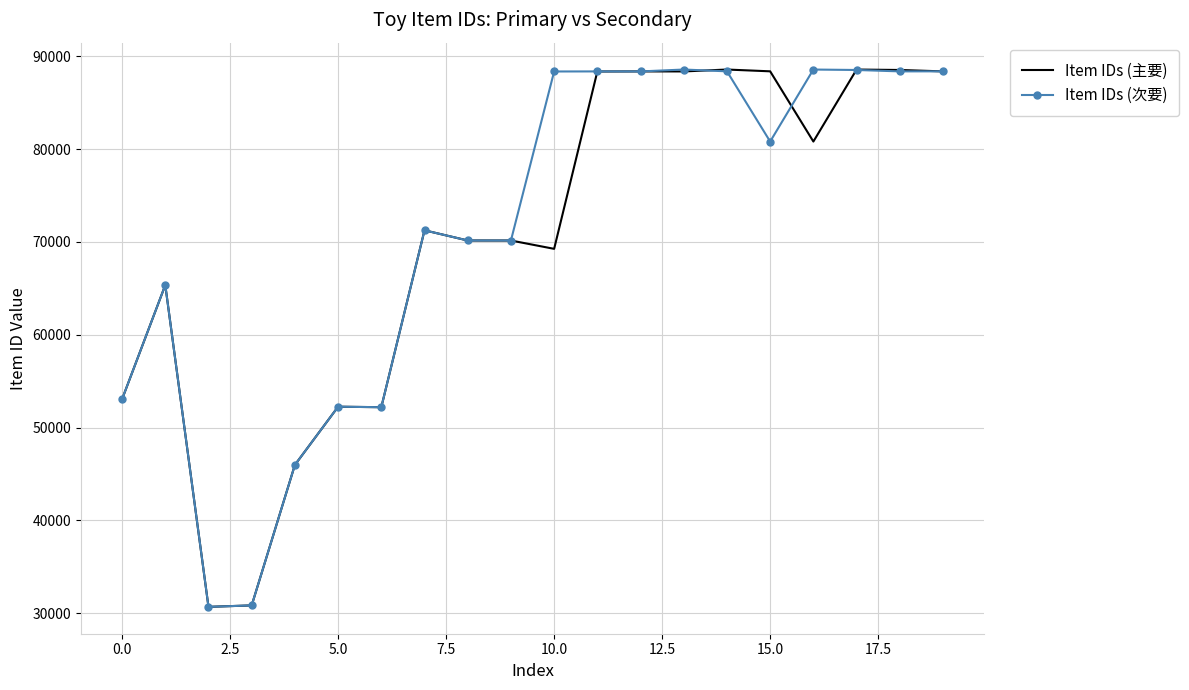

What is the smallest value displayed?

30690